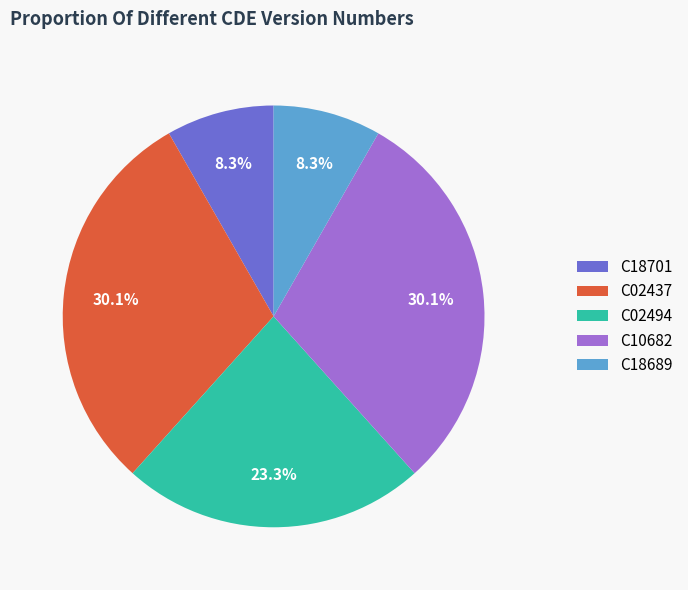

To the nearest percent, what is the average slice percentage?

20%